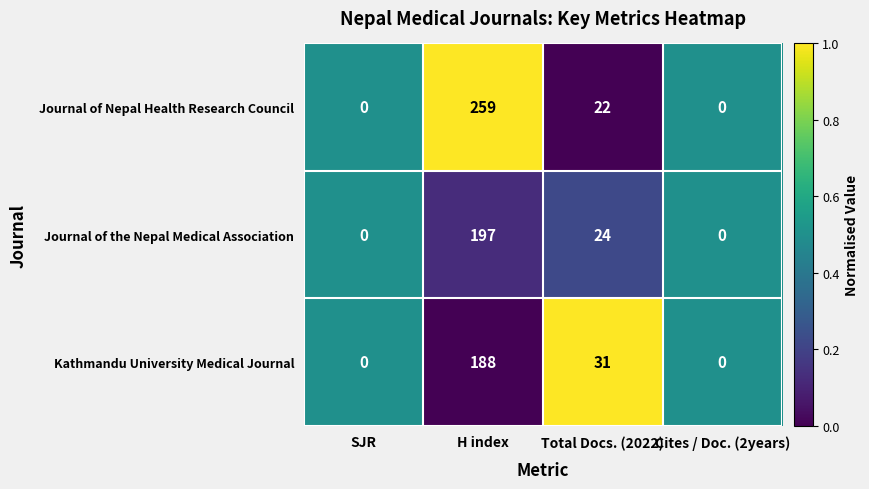

What is the difference between the maximum and second lowest values in the Kathmandu University Medical Journal series?

188